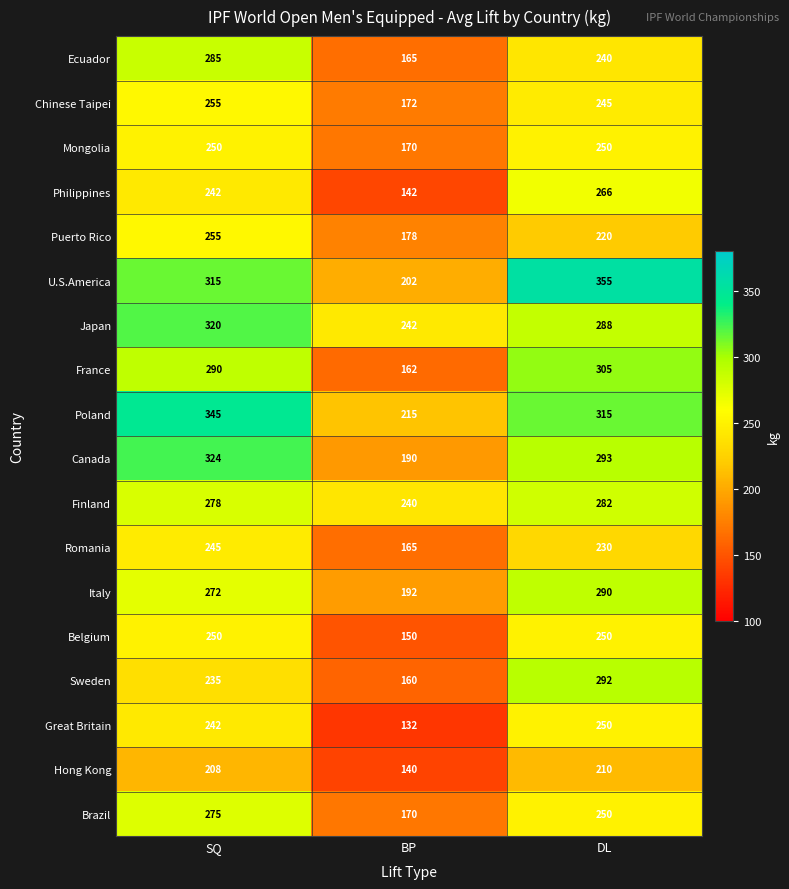

What is the sum of the Finland values at BP and DL?

522